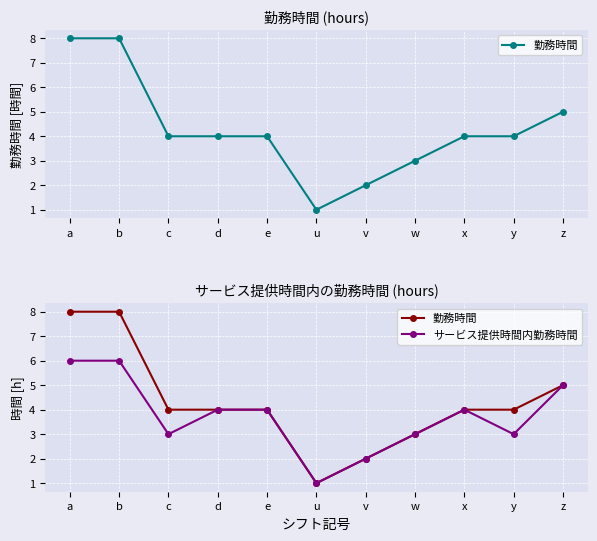

At which label does サービス提供時間内勤務時間 first exceed 4?

a